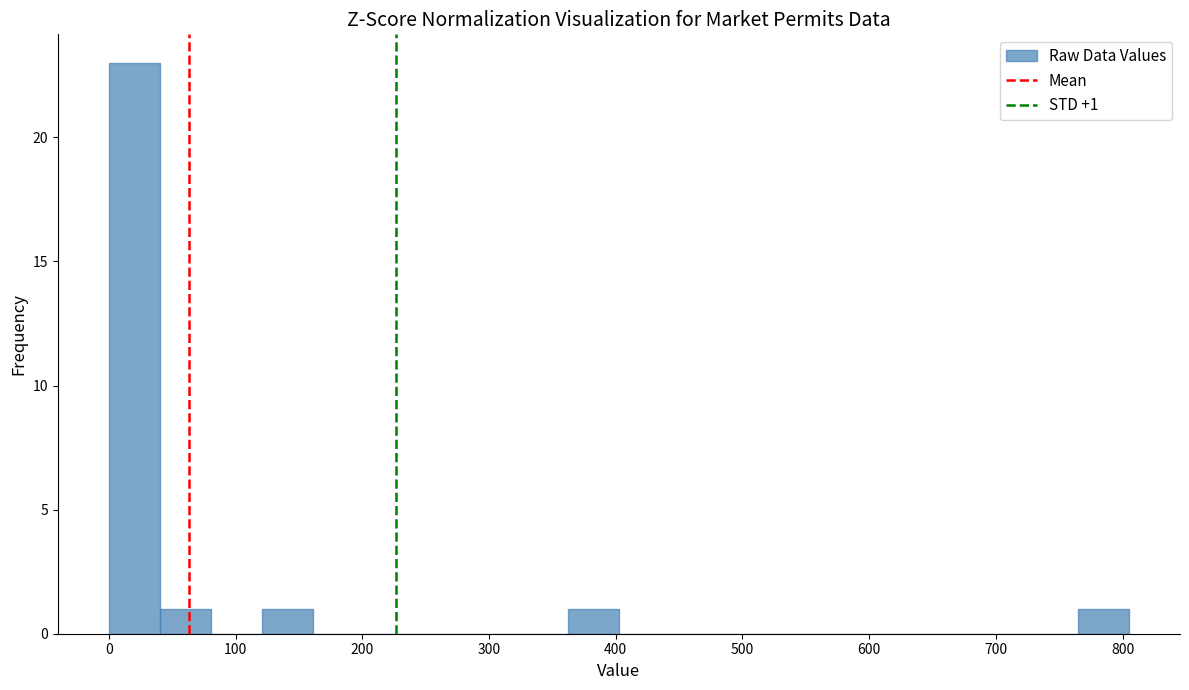

Over which range of the x-axis is the bar tallest?

0 to 40